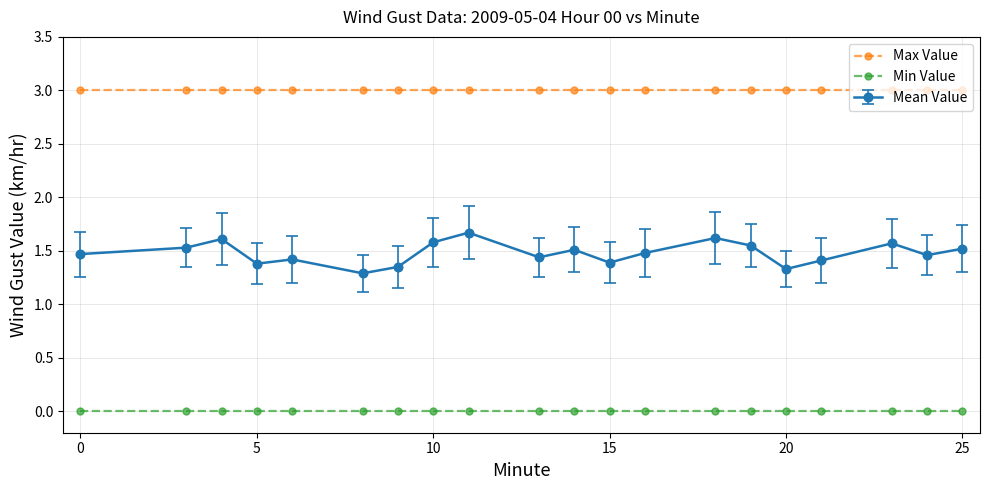

True or false: Min Value and Max Value intersect in this chart.

False